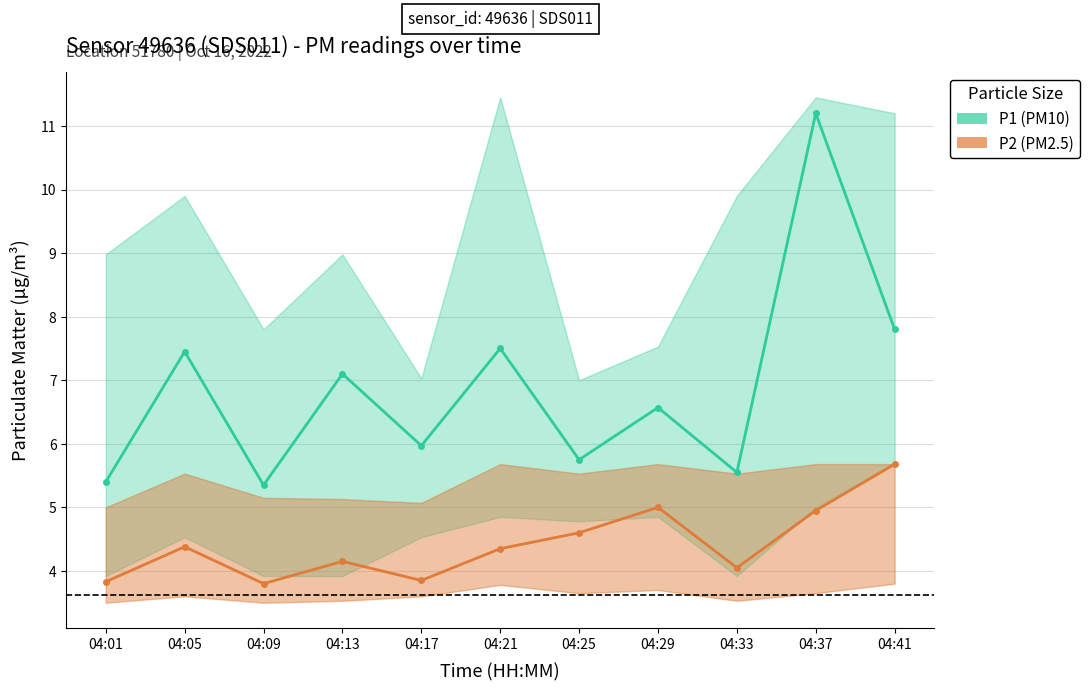

Which has a higher value, 04:21 or 04:25?

04:21